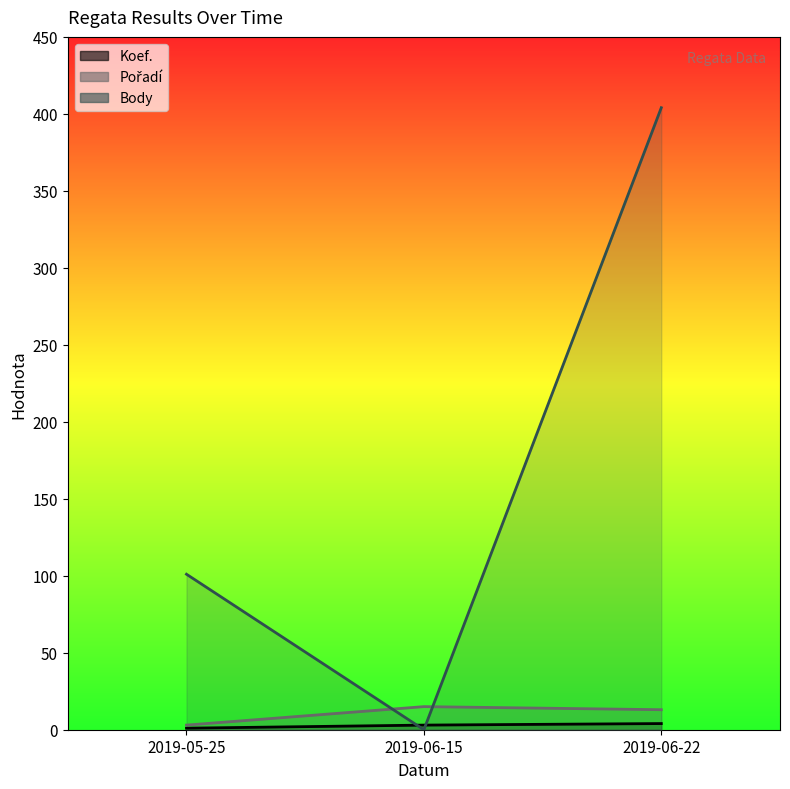

What is the greatest value displayed?

404